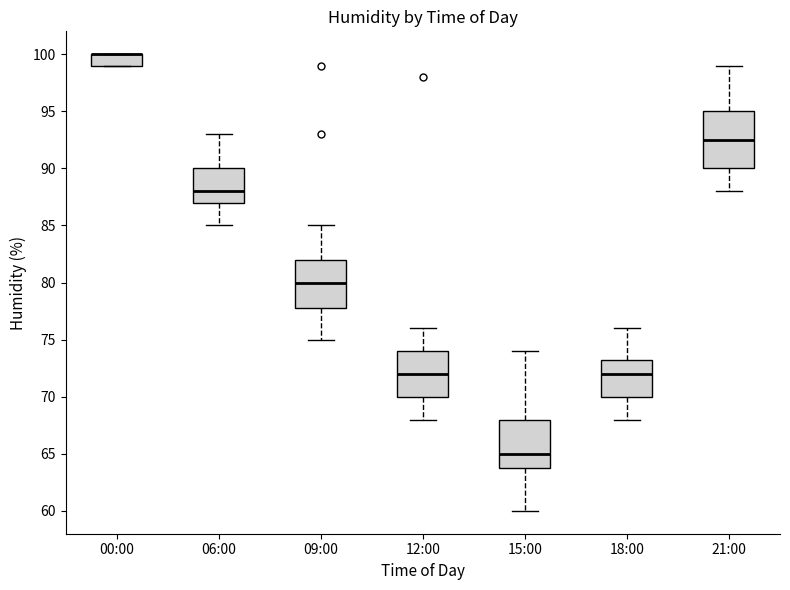

Where does the lower whisker of the box for 15:00 end on the y-axis? The values are not printed on the chart, so give them approximately, as read against the axis.

60.0